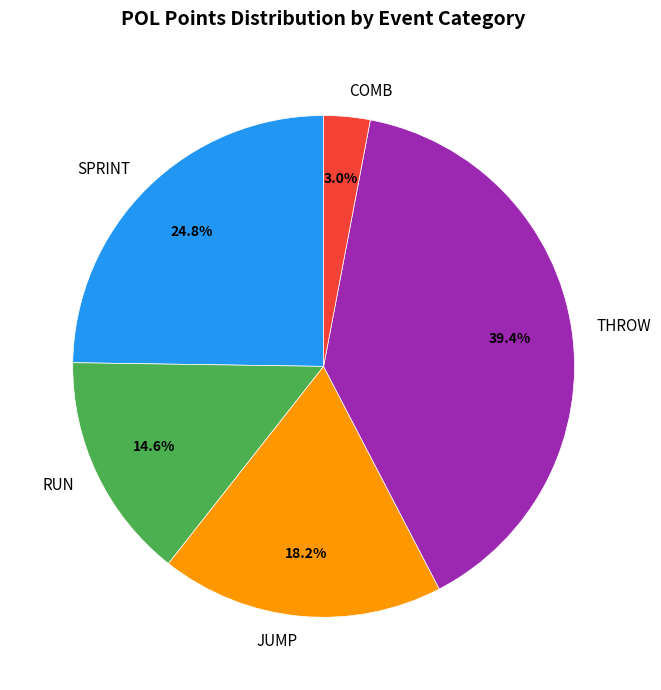

Does RUN represent more than half of the total?

No